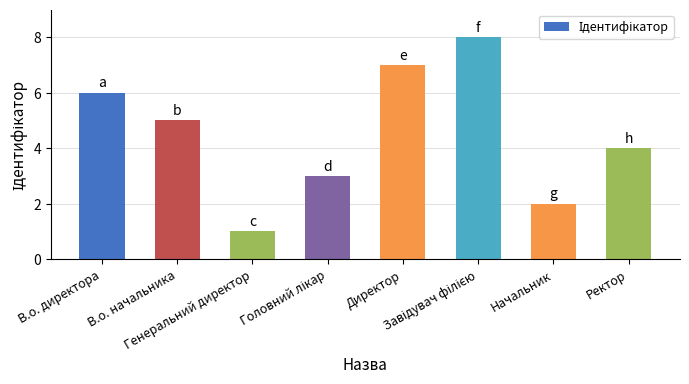

Is it true that the value at В.о. начальника is 1?

False